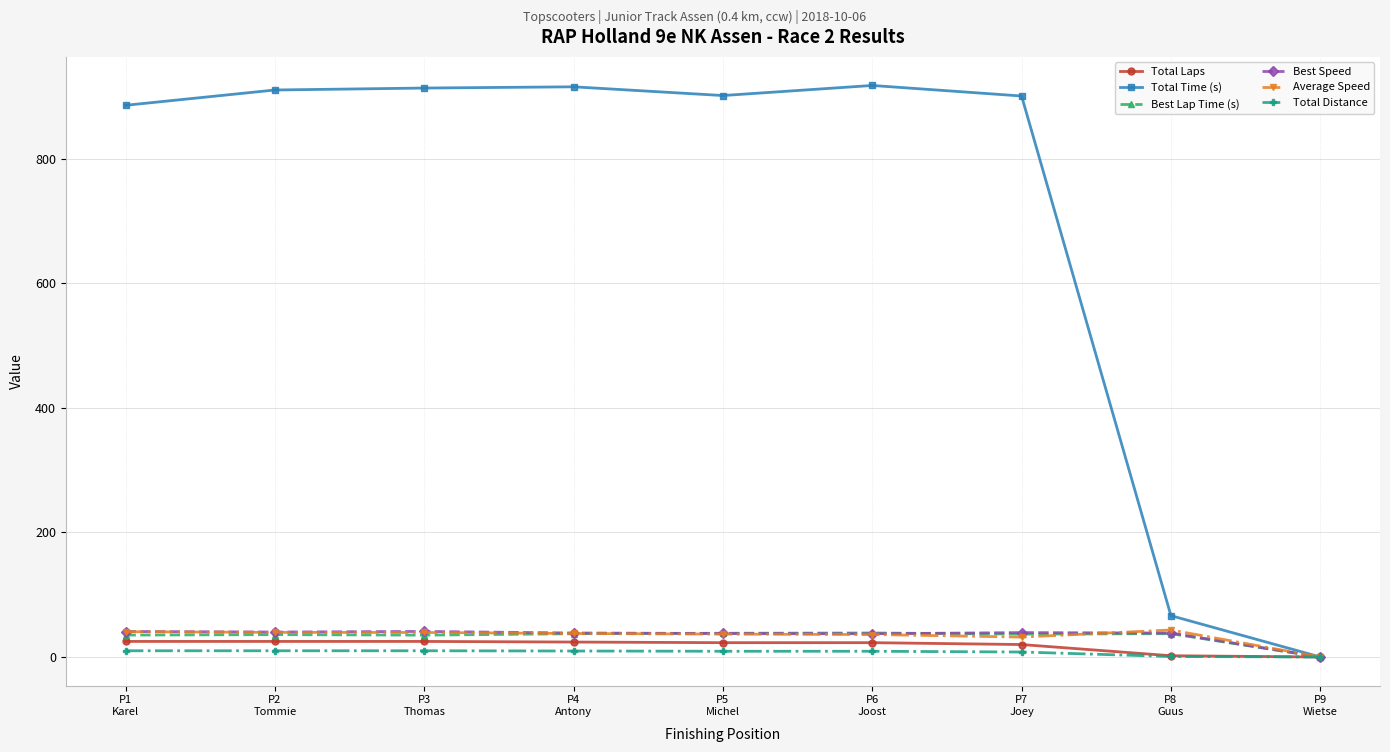

What value does the Total Distance series have at P4
Antony?

9.6